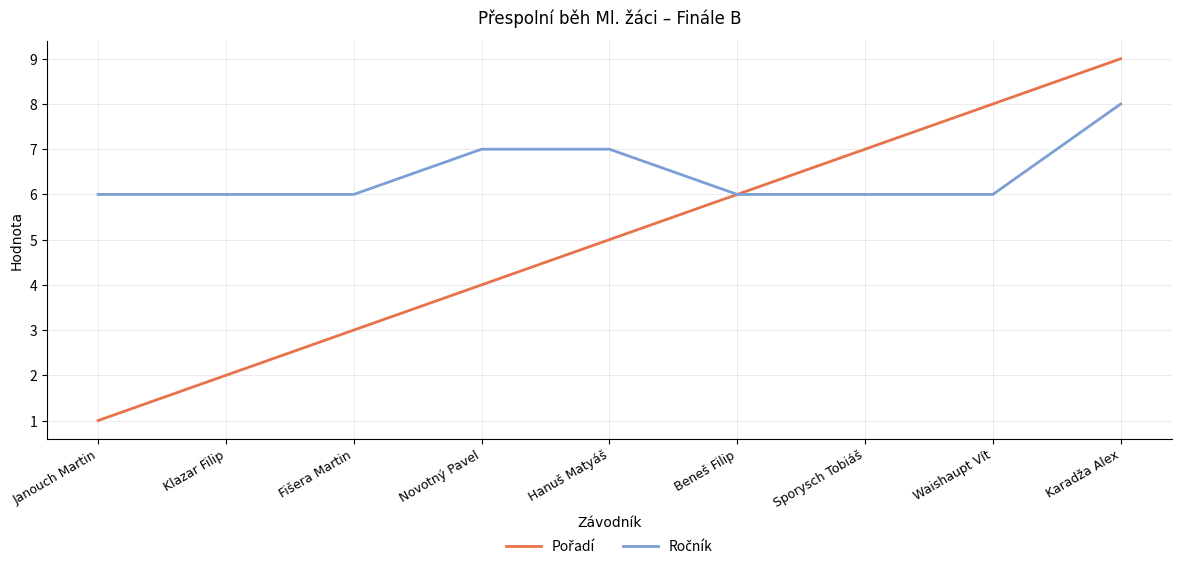

What position from the right is Sporysch Tobiáš?

3